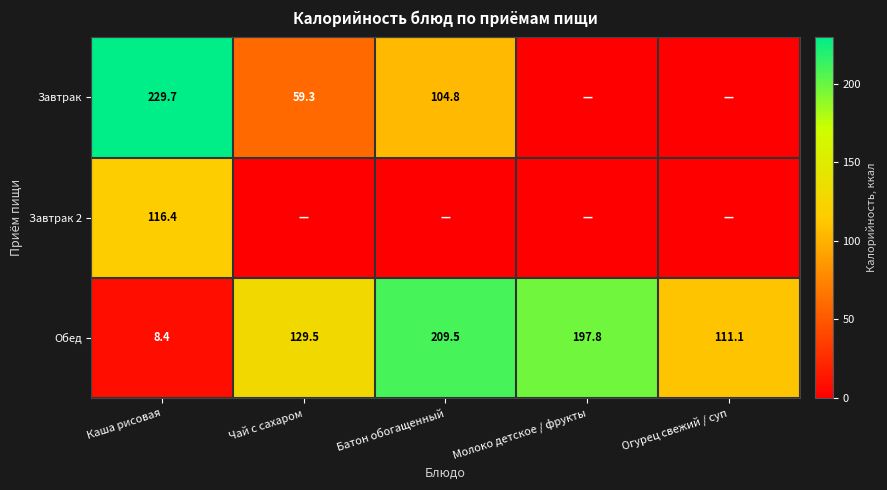

Read the Обед value at Огурец свежий / суп.

111.1